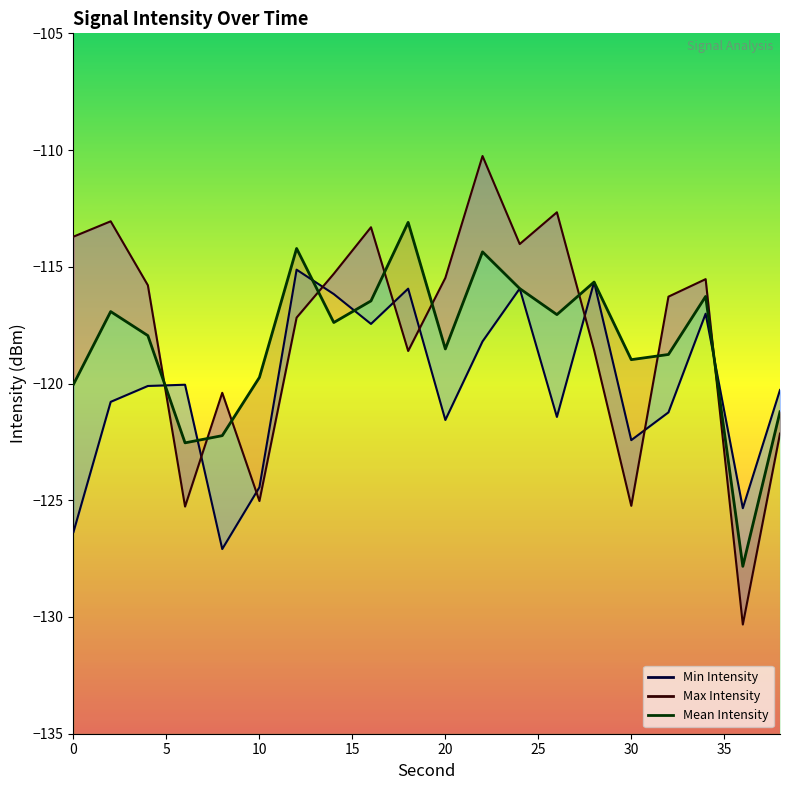

What are all the series names shown in the legend?

Min Intensity, Max Intensity, Mean Intensity